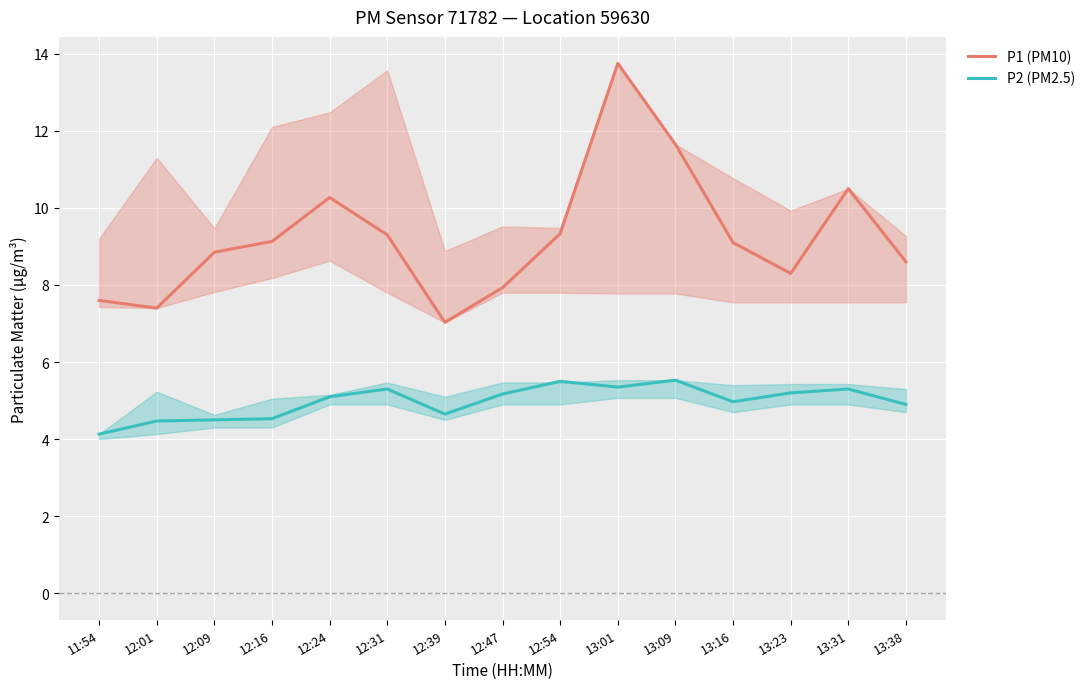

True or false: P1 (PM10) has more than 0 interior local peaks.

True